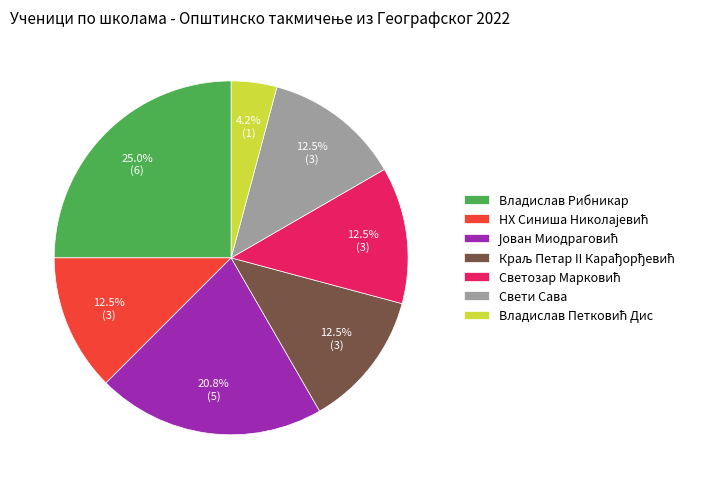

How many slices are in this pie chart?

7